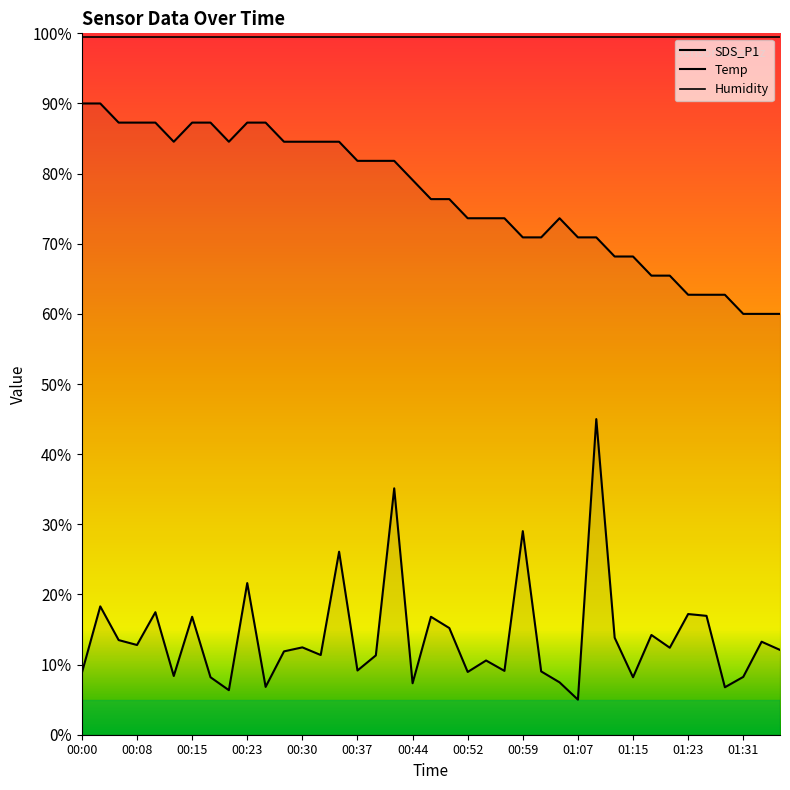

True or false: Temp and SDS_P1 cross at least once.

False